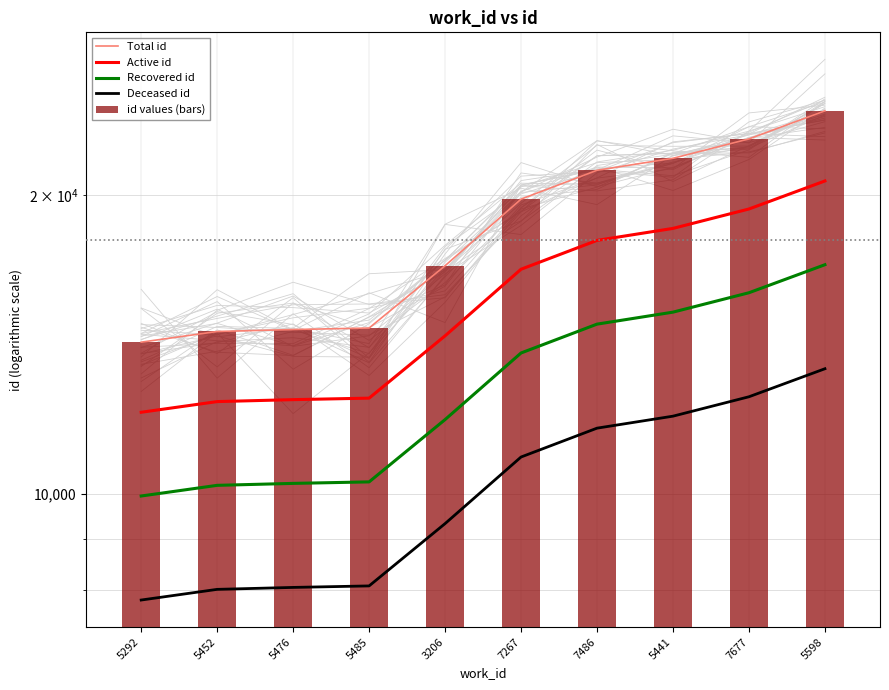

What is the total value across all series at 7486?

86829.8